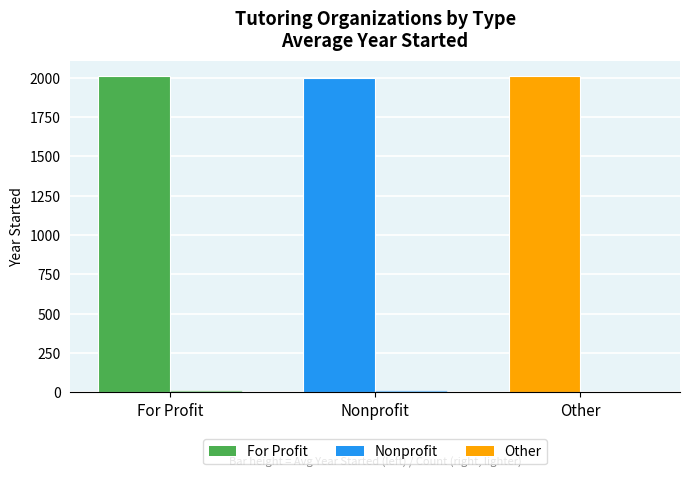

Reading left to right, extract all data points from this chart.

Avg Year Started: 2008.6	1998.3	2009.0
Count: 16.0	15.0	1.0